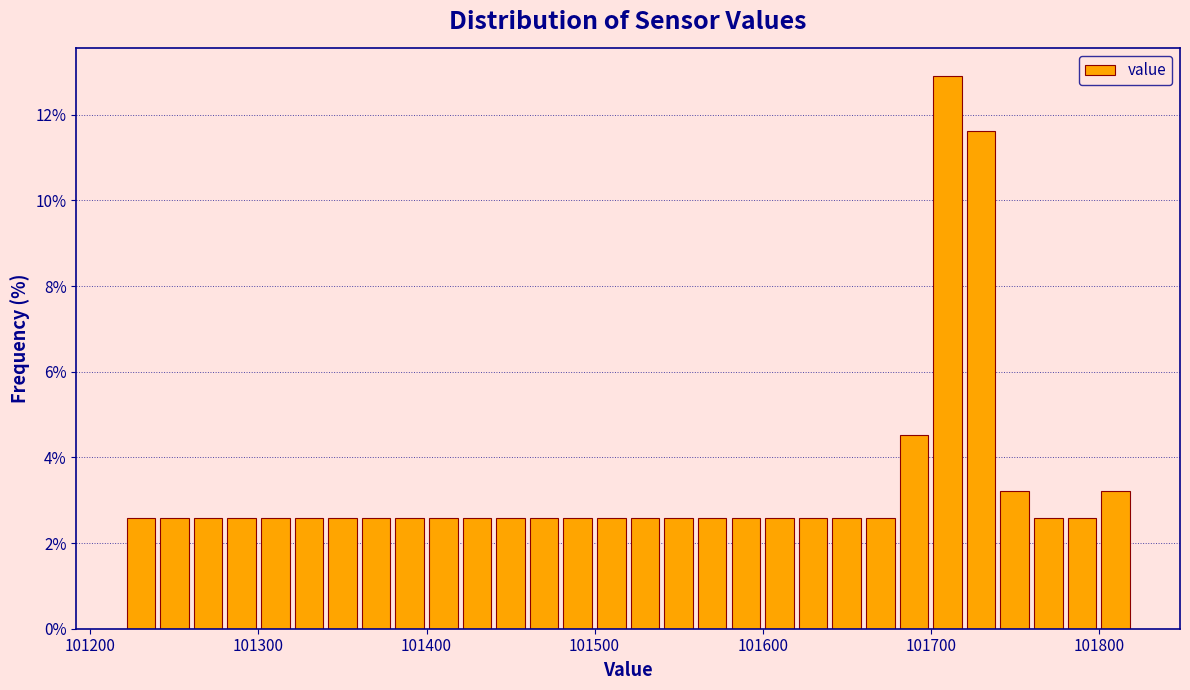

Around what value on the x-axis is the tallest bar? Give the approximate position of its centre, as read against the axis.

101710